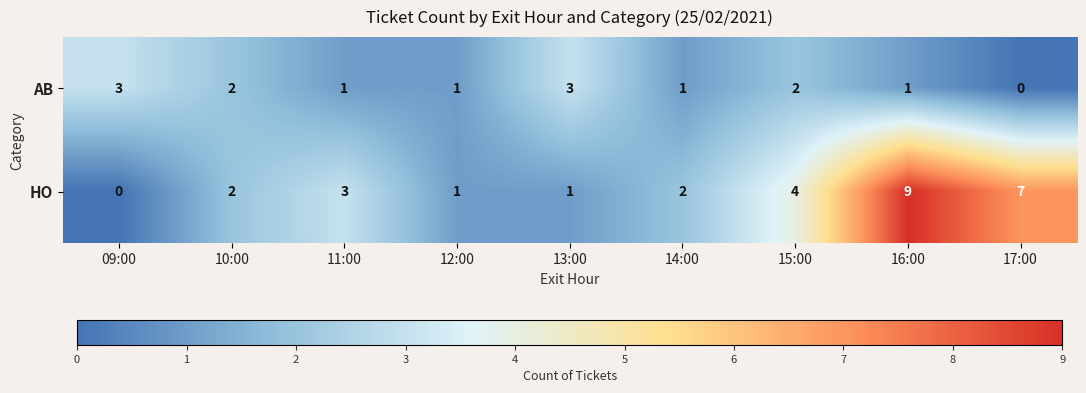

What is the sum of the HO values at 10:00 and 13:00?

3